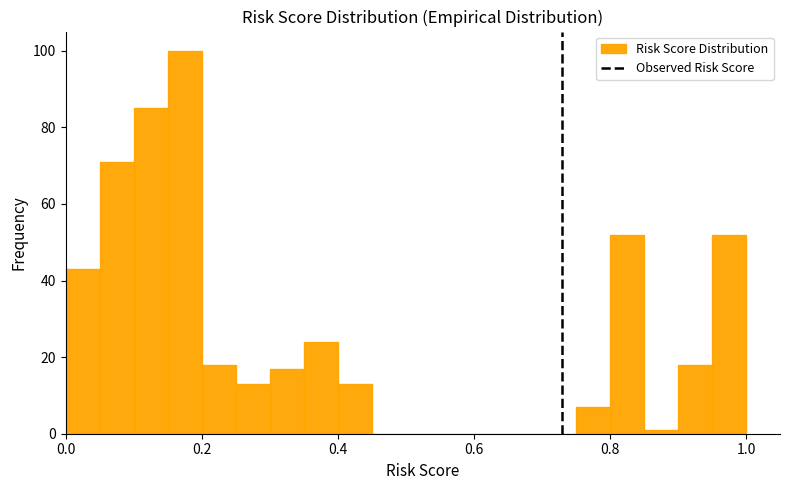

Read against the x-axis, roughly where is the centre of the tallest bar?

0.18